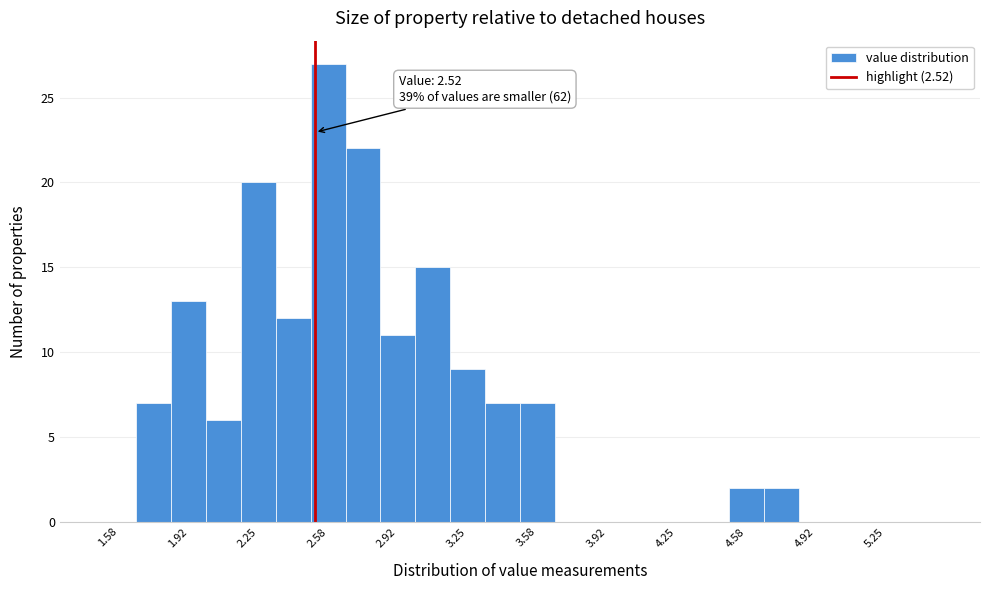

Read against the x-axis, roughly where is the centre of the tallest bar?

2.60